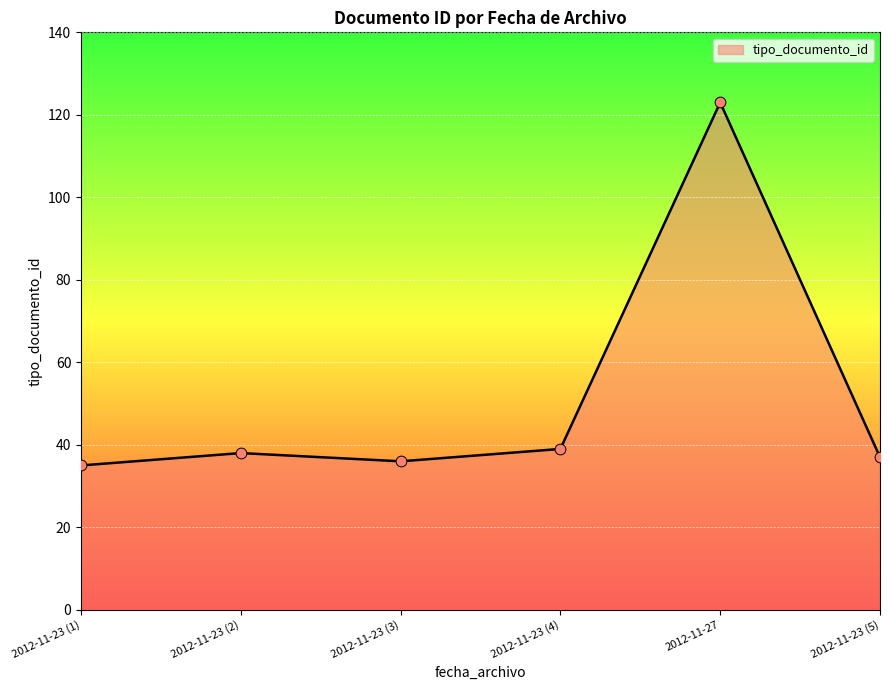

Approximately how many times larger is the value at 2012-11-23 (3) compared to 2012-11-27?

0.3